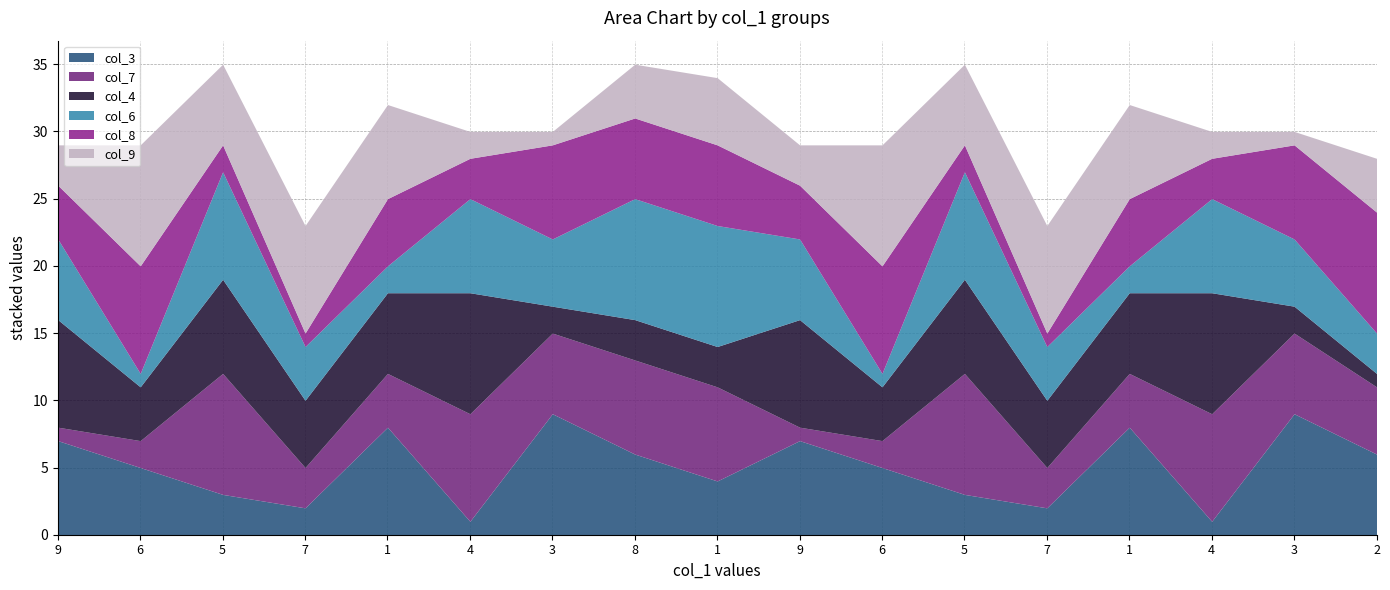

The value of col_9 at 1 is 3. True or false?

False